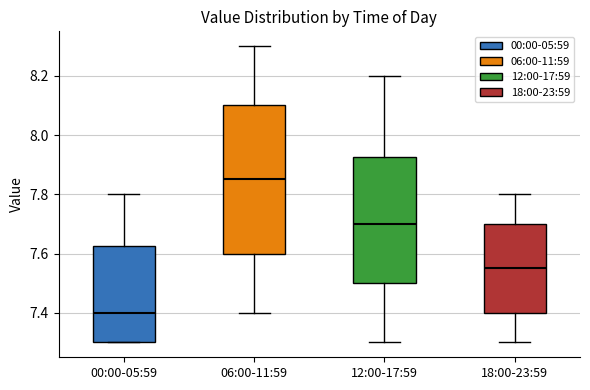

Which box is the tallest, from its lower edge to its upper edge?

06:00-11:59